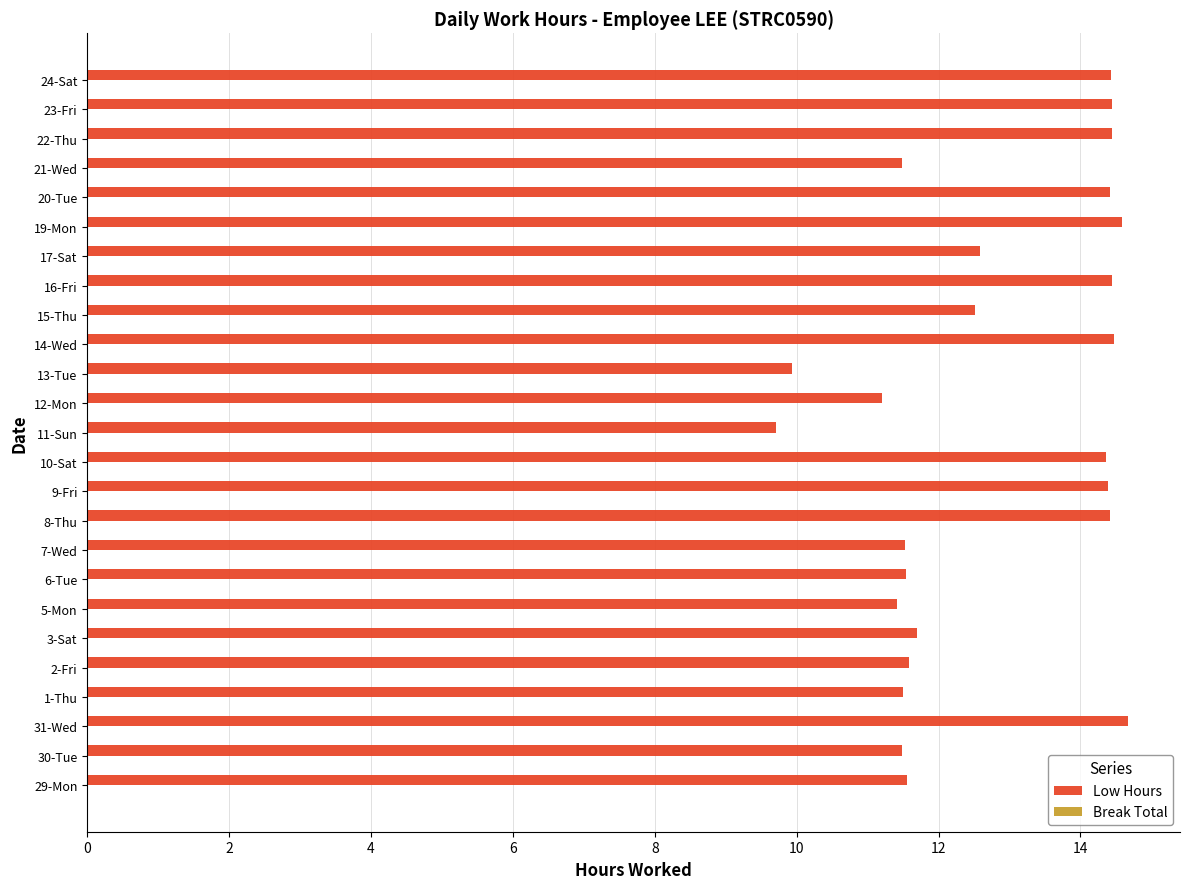

Is it true that the value at 1-Thu is 11.5?

True